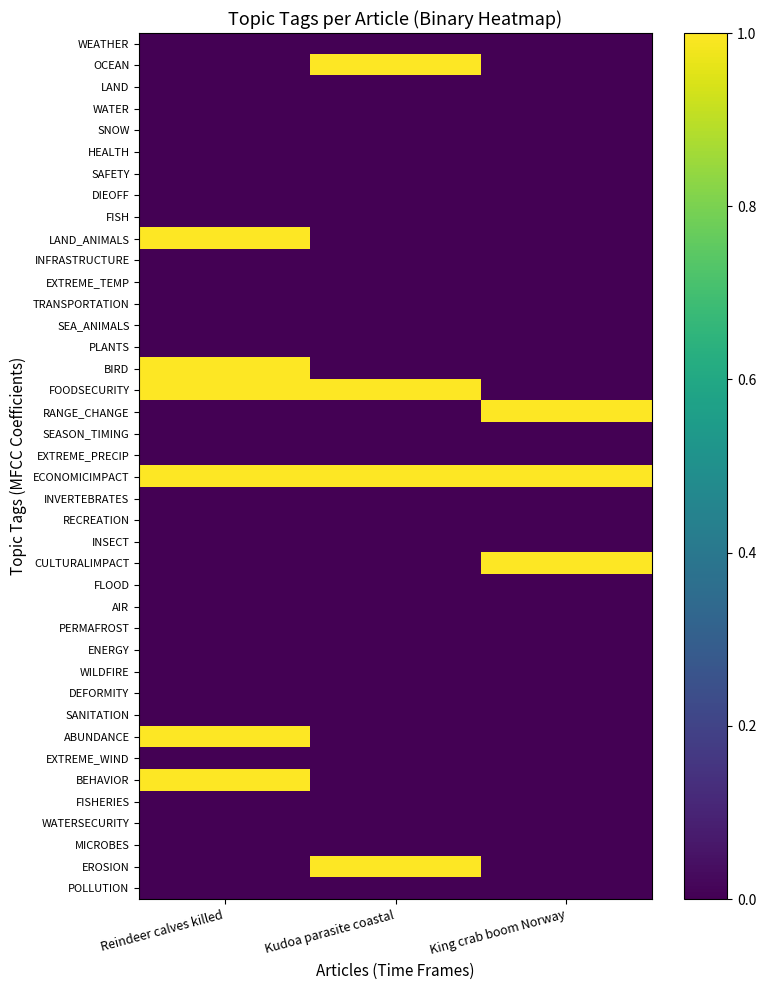

What is the greatest value displayed?

1